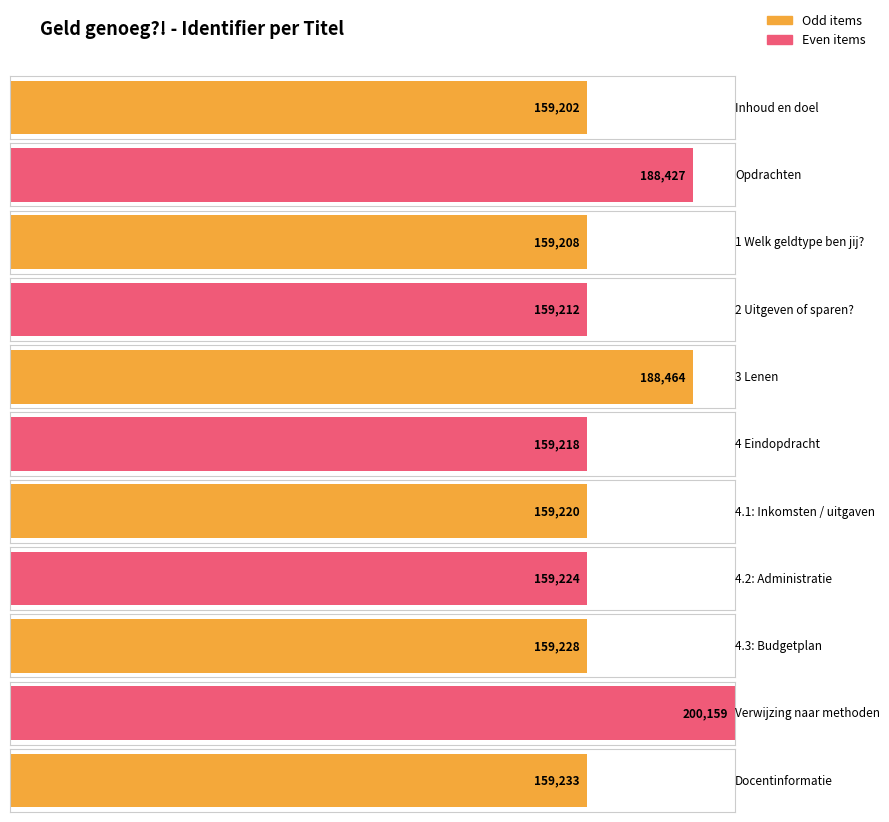

Reading left to right, list all the values displayed in this chart.

Inhoud en doel=159202	Opdrachten=188427	1 Welk geldtype ben jij?=159208	2 Uitgeven of sparen?=159212	3 Lenen=188464	4 Eindopdracht=159218	4.1: Inkomsten / uitgaven=159220	4.2: Administratie=159224	4.3: Budgetplan=159228	Verwijzing naar methoden=200159	Docentinformatie=159233